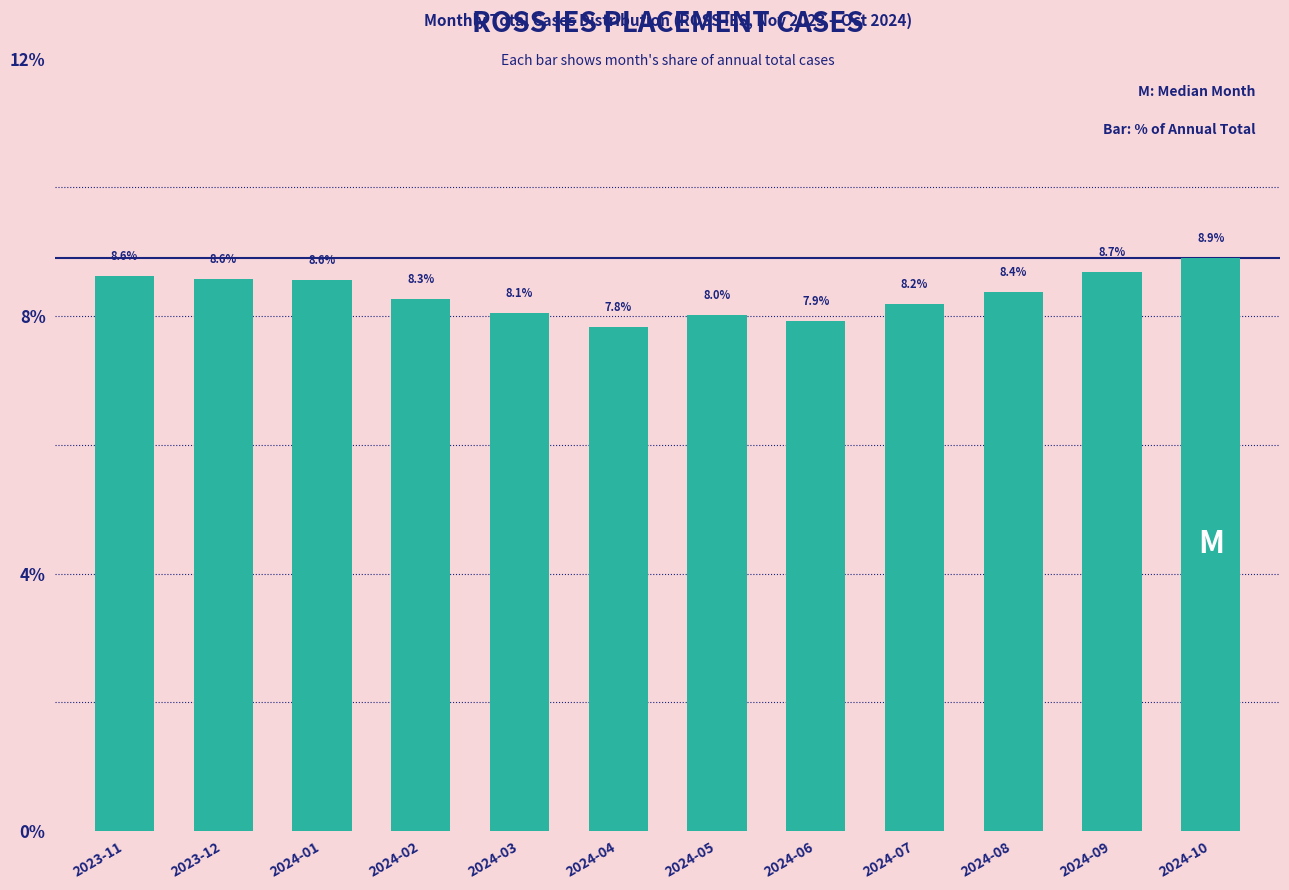

True or false: the data shows 13.4 at 2024-02.

False